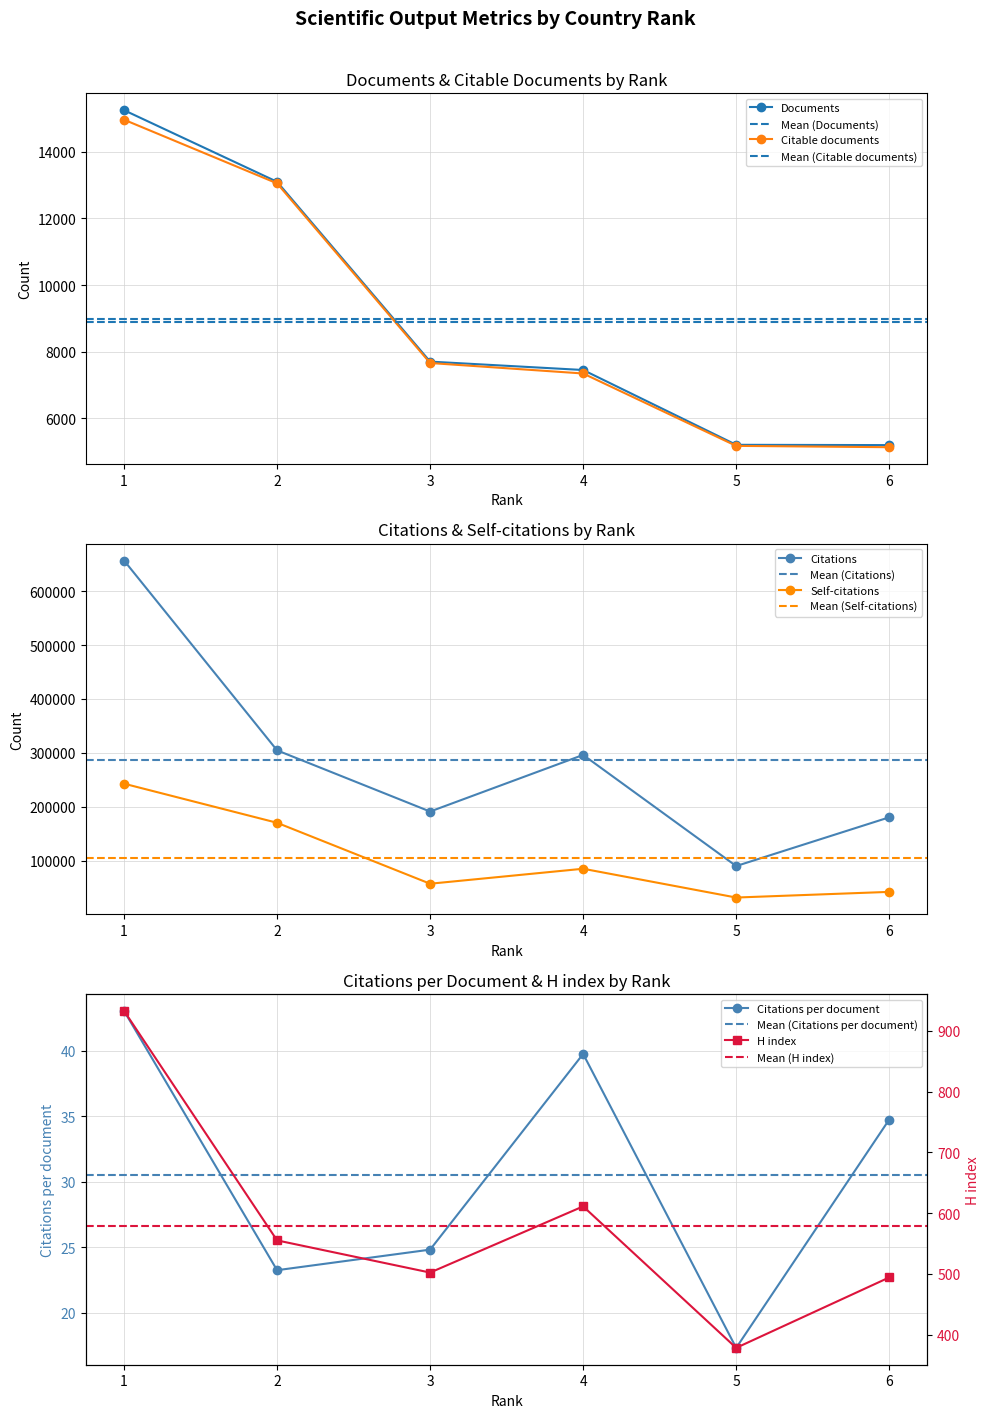

True or false: H index and Documents cross at least once.

False